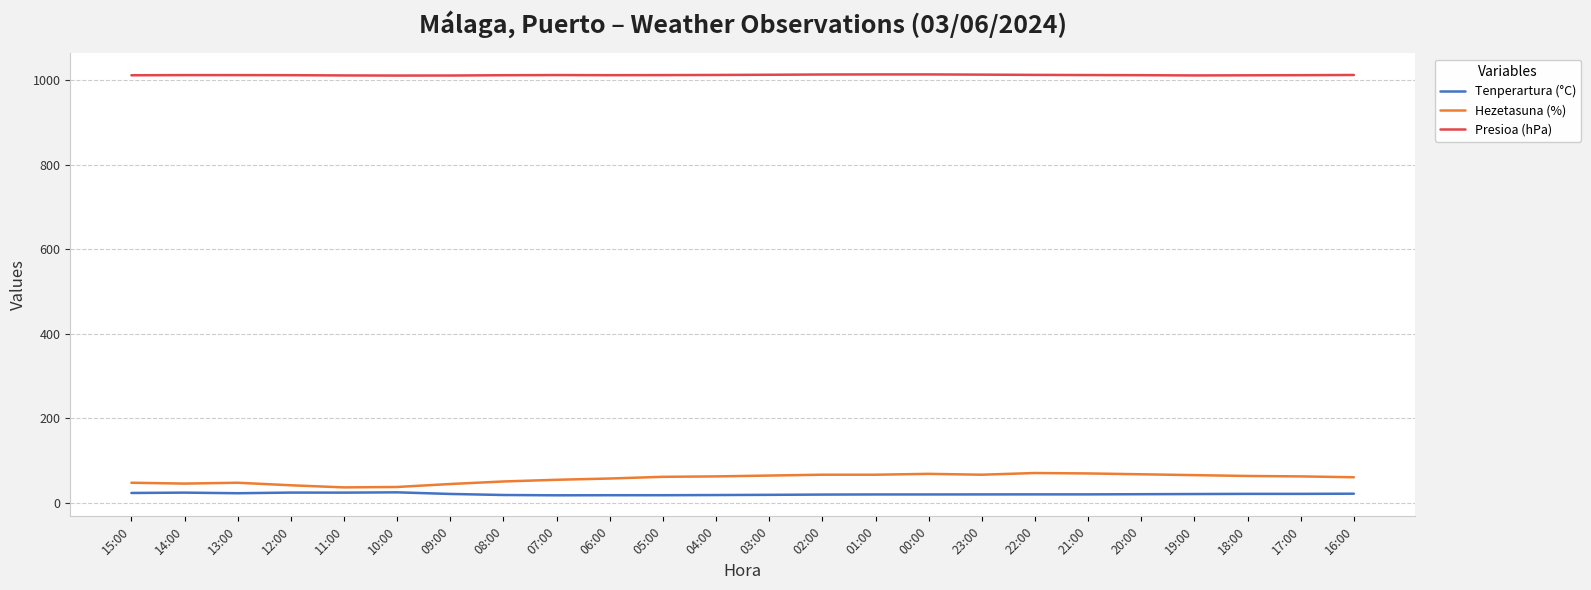

What are all the series names shown in the legend?

Tenperartura (°C), Hezetasuna (%), Presioa (hPa)